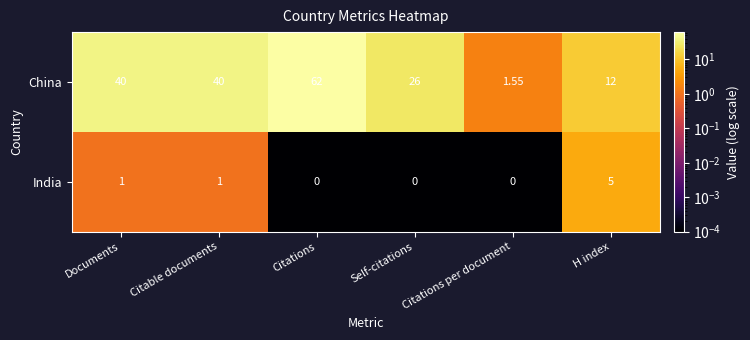

Count the number of categories in the chart.

6